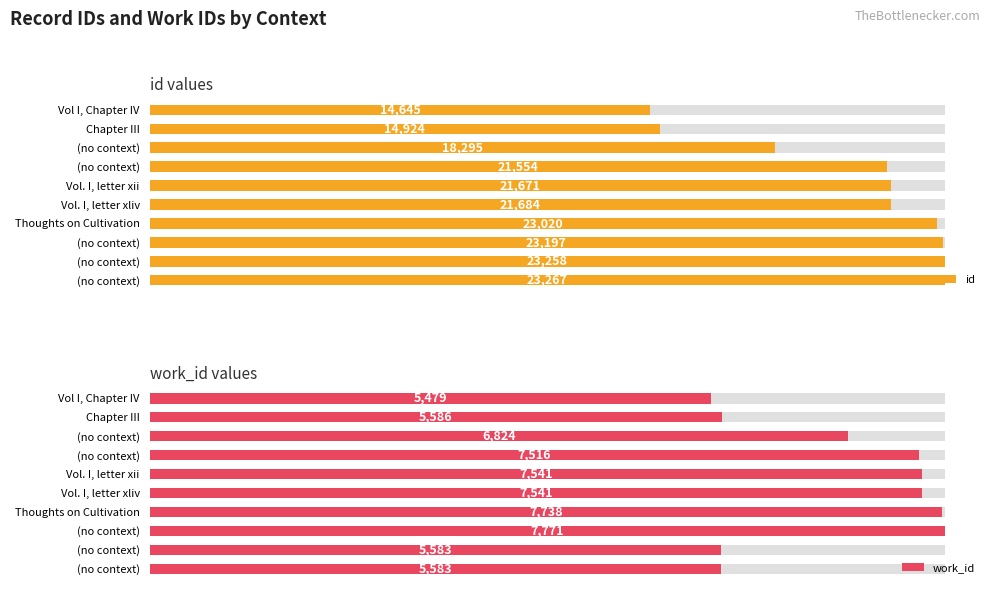

What is the average value of the work_id series?

6716